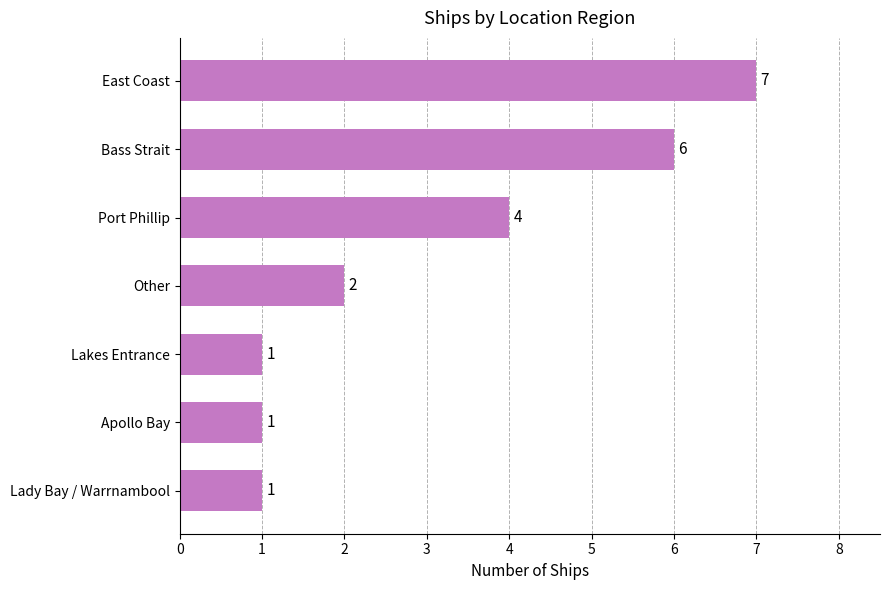

What is the approximate value at Bass Strait?

6